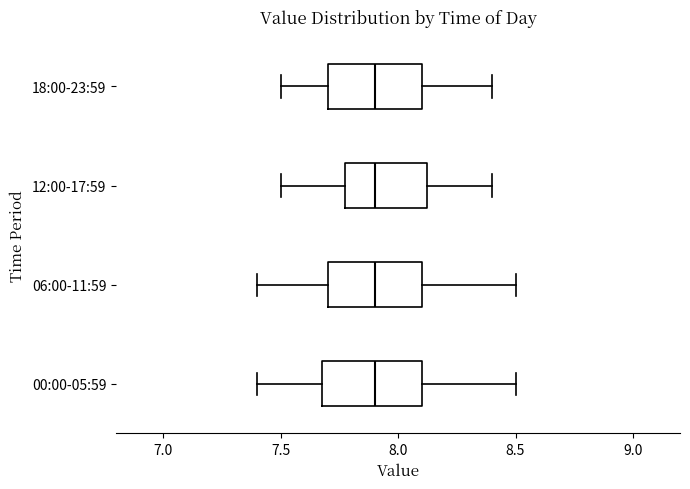

Where is the left edge of the box for 06:00-11:59 on the x-axis? The values are not printed on the chart, so give them approximately, as read against the axis.

7.70